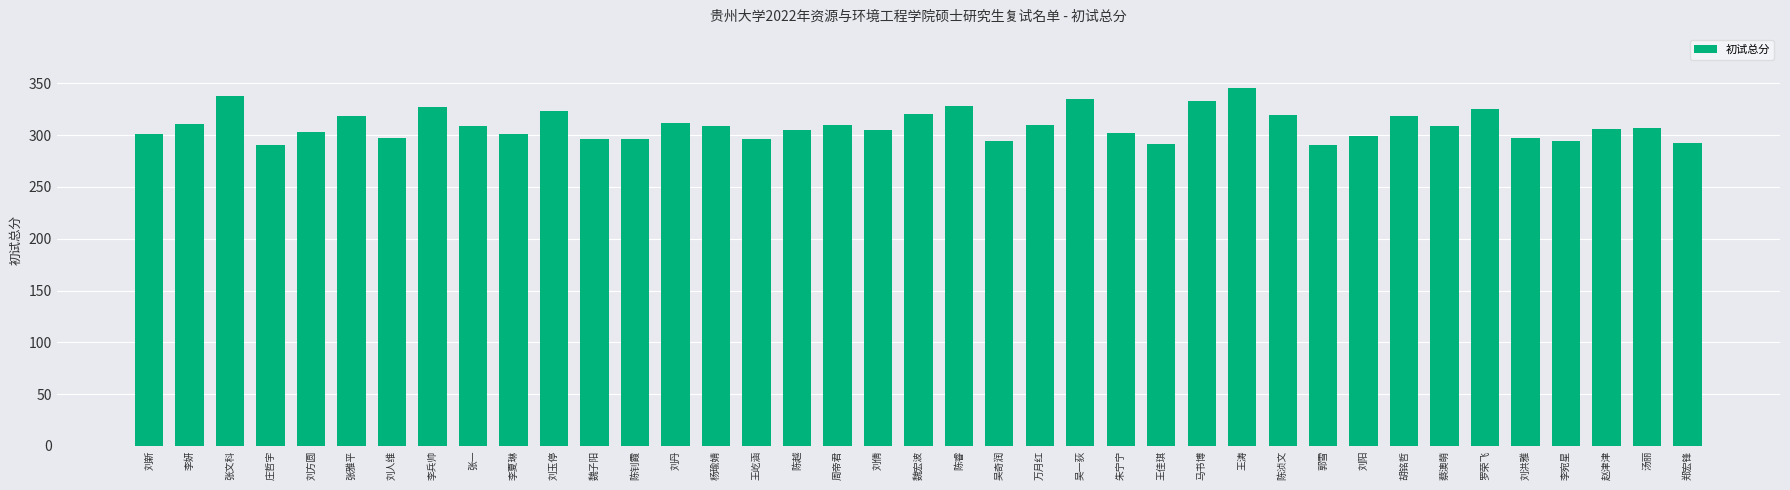

The value at 李夏琳 is 301. True or false?

True